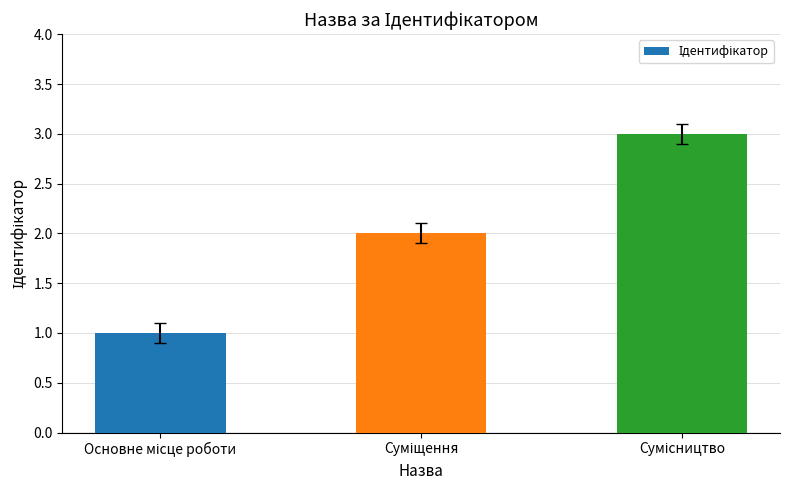

What is the greatest value displayed?

3